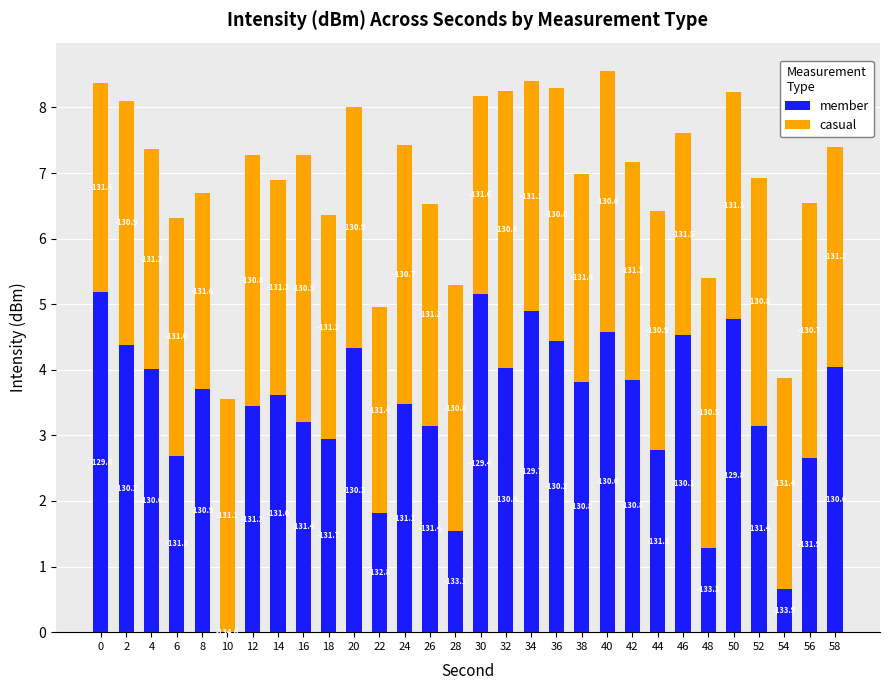

Does the chart contain stacked bars?

Yes